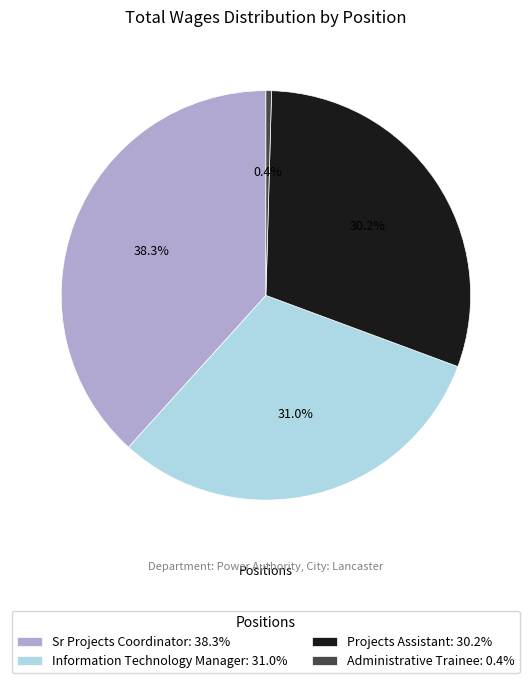

Is there a majority slice in this chart?

No